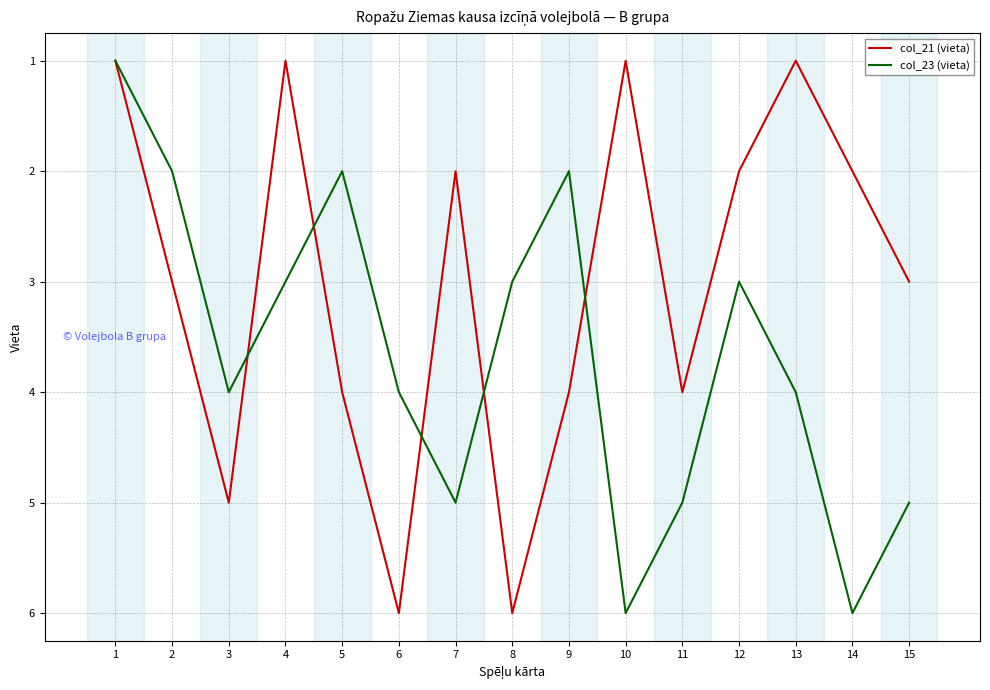

What is the average value of the col_21 (vieta) series?

3